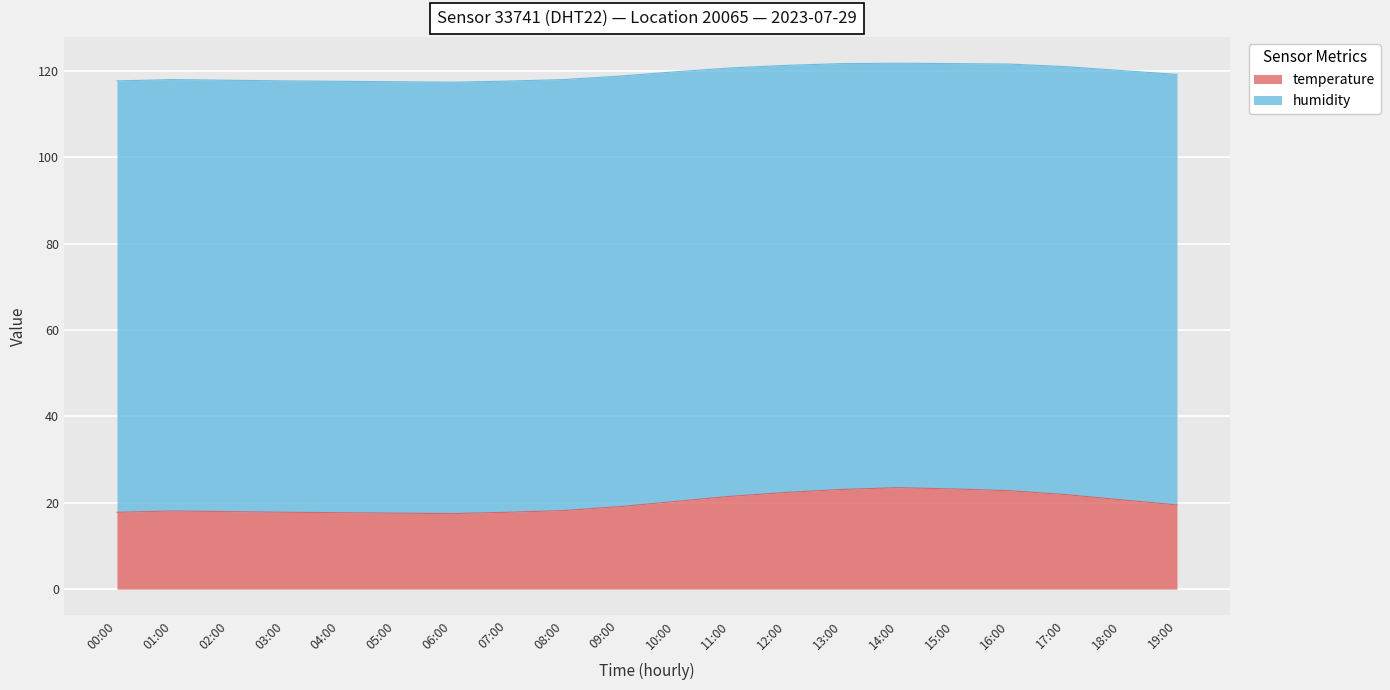

Rank the categories by value from lowest to highest.

06:00, 05:00, 04:00, 00:00, 03:00, 07:00, 02:00, 01:00, 08:00, 09:00, 19:00, 10:00, 18:00, 11:00, 17:00, 12:00, 16:00, 13:00, 15:00, 14:00